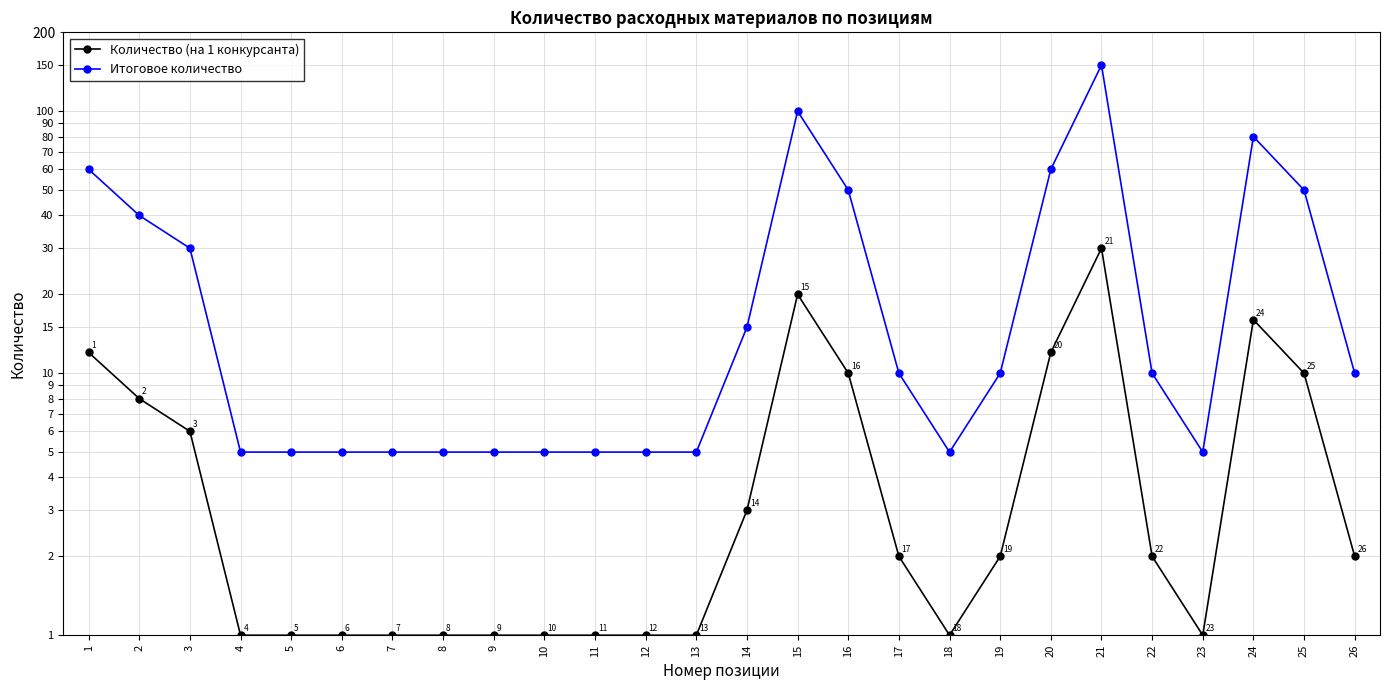

What is the value of the Количество (на 1 конкурсанта) point at the 5th from the left?

1